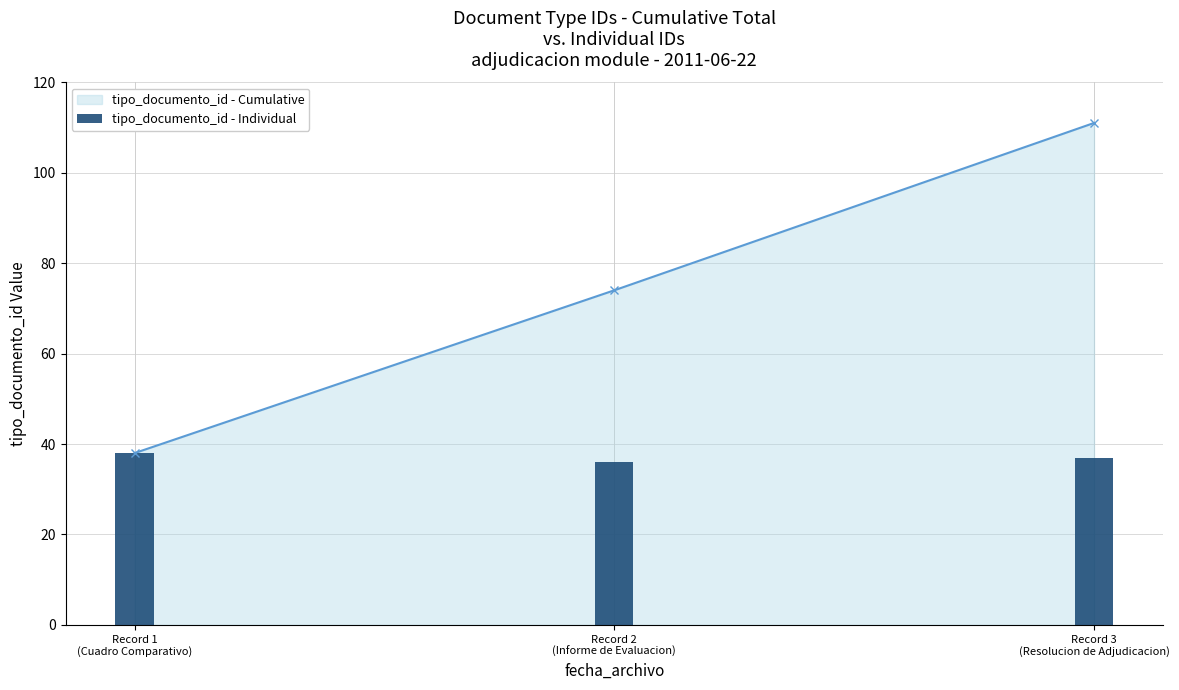

What is the difference between the maximum and minimum values?

2